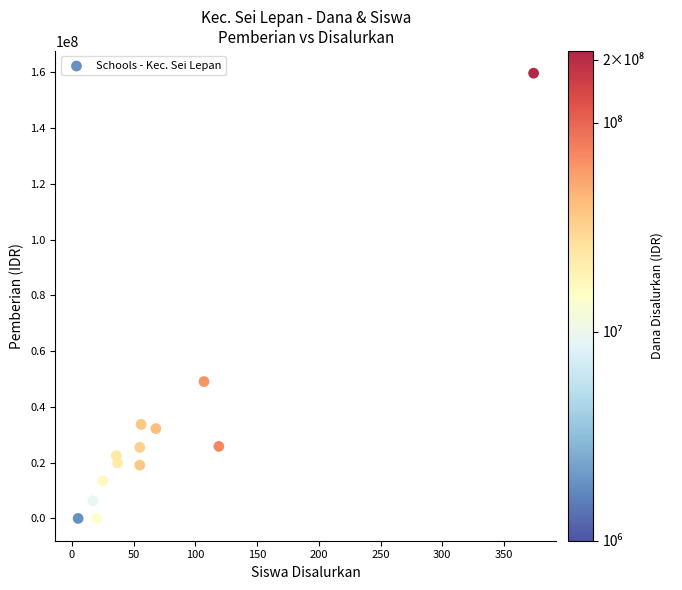

What is the range of Y values (max minus min)?

159750000